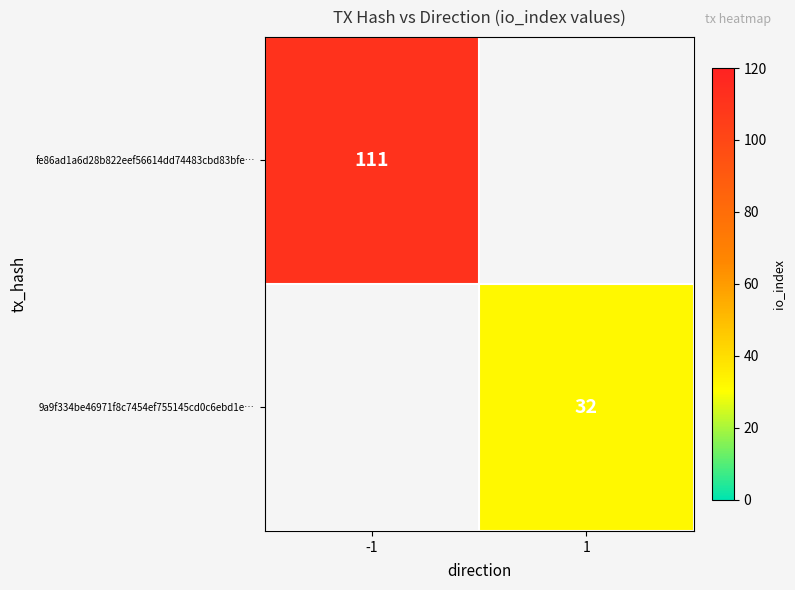

Which category has the lowest value across all series?

1